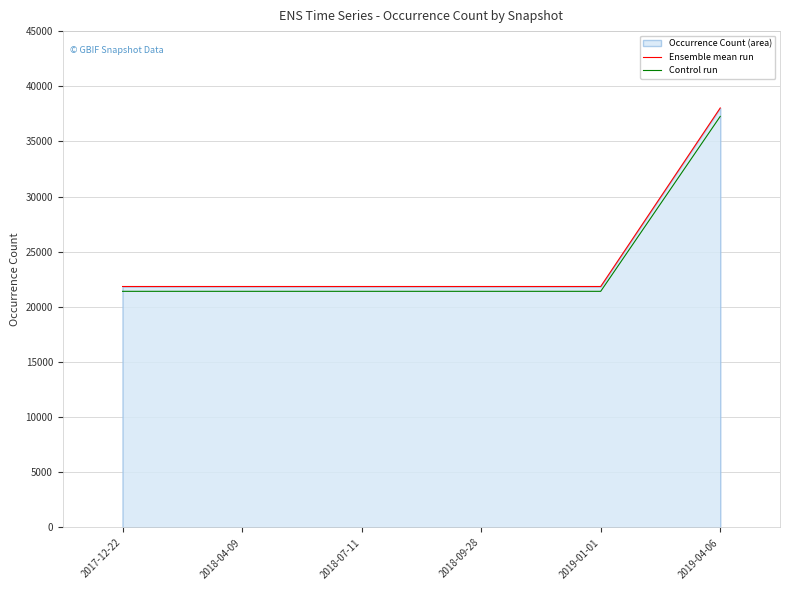

What is the value of the Ensemble mean run point at the 3rd from the left?

21847.0